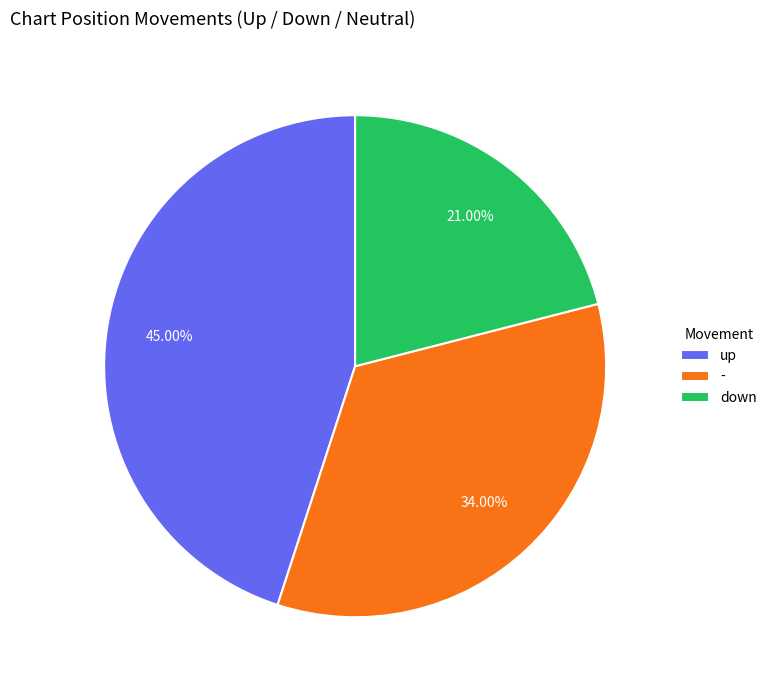

Which slice is the largest?

up